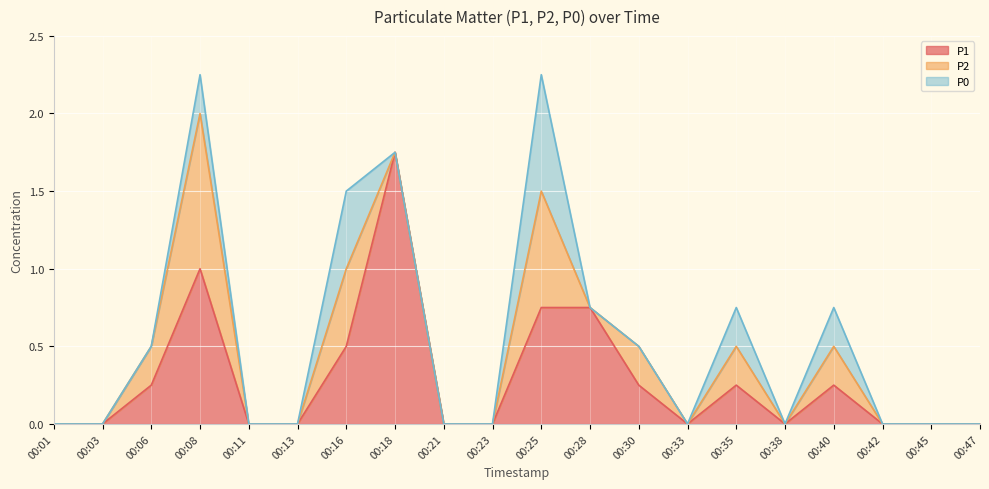

At 00:42, list the series in order from smallest to largest.

P1, P2, P0